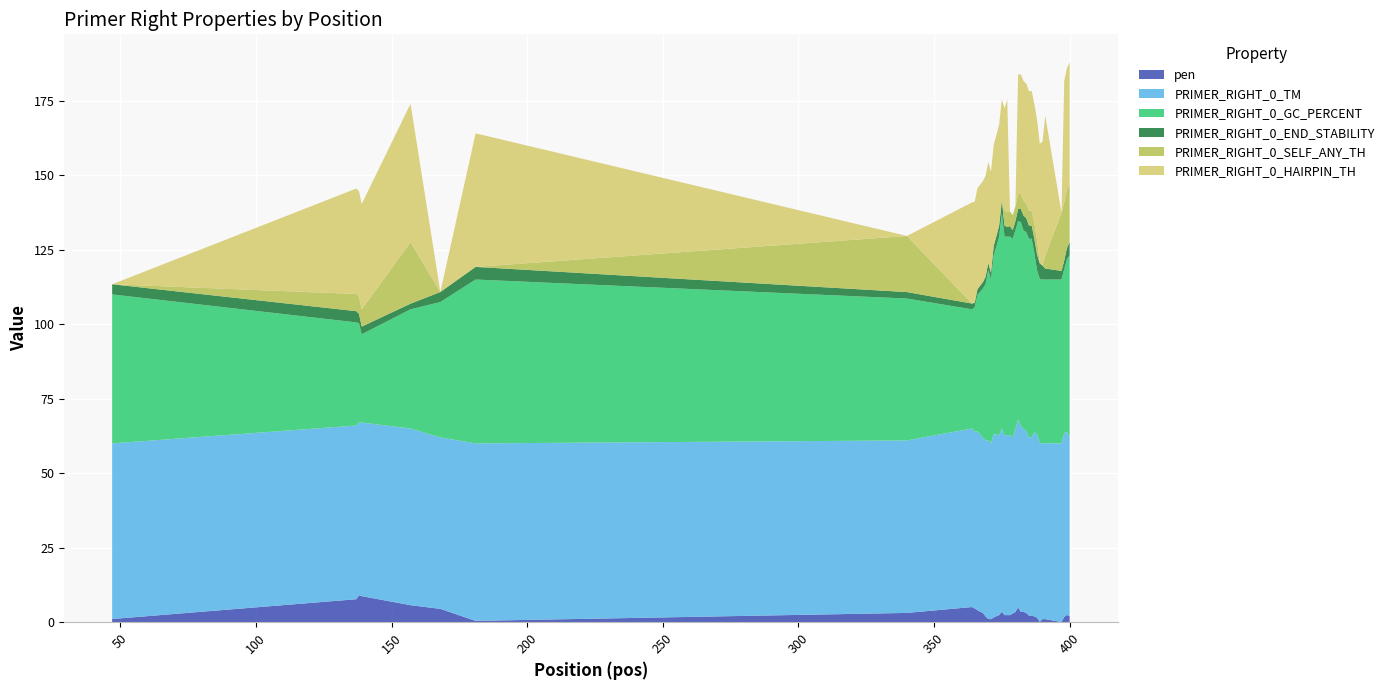

Reading left to right, what are all the values shown in this chart?

pen: 47=1.1	137=7.7	138=9.0	139=8.7	157=5.7	168=4.5	181=0.4	340=3.1	364=5.1	365=4.6	366=4.0	367=3.5	368=3.1	369=1.9	370=1.1	371=1.0	372=1.6	373=2.0	374=2.4	375=3.5	376=2.4	377=2.4	378=2.4	379=2.9	380=3.4	381=5.0	382=3.4	383=3.4	384=3.1	385=2.2	386=2.2	387=1.9	388=1.5	389=0.1	390=1.0	391=1.0	397=0.0	398=1.7	399=2.4	400=2.1
PRIMER_RIGHT_0_TM: 47=58.9	137=58.3	138=58.0	139=58.3	157=59.3	168=57.5	181=59.6	340=57.9	364=59.9	365=59.4	366=60.0	367=59.5	368=58.9	369=59.1	370=60.1	371=59.0	372=61.6	373=61.0	374=60.4	375=61.5	376=60.4	377=60.4	378=60.4	379=59.1	380=61.4	381=63.0	382=62.4	383=61.4	384=61.1	385=59.8	386=59.8	387=61.9	388=61.5	389=60.1	390=59.0	391=59.0	397=60.0	398=61.7	399=61.4	400=59.9
PRIMER_RIGHT_0_GC_PERCENT: 47=50.0	137=34.6	138=33.3	139=29.6	157=40.0	168=45.5	181=55.0	340=47.6	364=40.0	365=41.7	366=45.8	367=47.8	368=50.0	369=52.4	370=57.1	371=55.0	372=60.0	373=63.2	374=66.7	375=72.2	376=66.7	377=66.7	378=66.7	379=66.7	380=66.7	381=66.7	382=68.4	383=66.7	384=66.7	385=66.7	386=66.7	387=60.0	388=55.0	389=55.0	390=55.0	391=55.0	397=55.0	398=55.0	399=57.9	400=61.1
PRIMER_RIGHT_0_END_STABILITY: 47=3.4	137=3.8	138=3.2	139=2.6	157=1.9	168=3.4	181=4.2	340=2.2	364=1.9	365=1.5	366=1.9	367=2.1	368=2.1	369=2.5	370=2.3	371=2.3	372=3.1	373=3.4	374=3.7	375=4.3	376=3.7	377=3.2	378=3.5	379=2.9	380=3.1	381=4.0	382=4.5	383=5.0	384=4.8	385=4.5	386=4.5	387=4.8	388=5.4	389=5.2	390=4.7	391=3.7	397=2.9	398=2.9	399=3.9	400=4.5
PRIMER_RIGHT_0_SELF_ANY_TH: 47=0.0	137=5.8	138=5.8	139=5.8	157=20.6	168=0.0	181=0.0	340=18.8	364=0.0	365=0.0	366=0.0	367=0.0	368=0.0	369=0.0	370=0.0	371=0.0	372=0.0	373=0.0	374=0.0	375=0.0	376=5.0	377=5.0	378=5.0	379=5.0	380=5.0	381=5.0	382=5.0	383=5.0	384=5.0	385=5.0	386=5.0	387=5.0	388=5.0	389=0.0	390=0.0	391=4.3	397=19.6	398=19.6	399=19.6	400=19.6
PRIMER_RIGHT_0_HAIRPIN_TH: 47=0.0	137=35.4	138=35.4	139=35.4	157=46.5	168=0.0	181=44.8	340=0.0	364=33.9	365=33.9	366=33.9	367=33.9	368=33.9	369=33.9	370=33.9	371=33.9	372=33.9	373=33.9	374=33.9	375=33.9	376=34.3	377=37.7	378=0.0	379=0.0	380=0.0	381=40.1	382=40.1	383=40.1	384=40.1	385=40.1	386=40.1	387=40.1	388=40.1	389=40.1	390=41.7	391=47.0	397=0.0	398=40.8	399=40.8	400=40.8